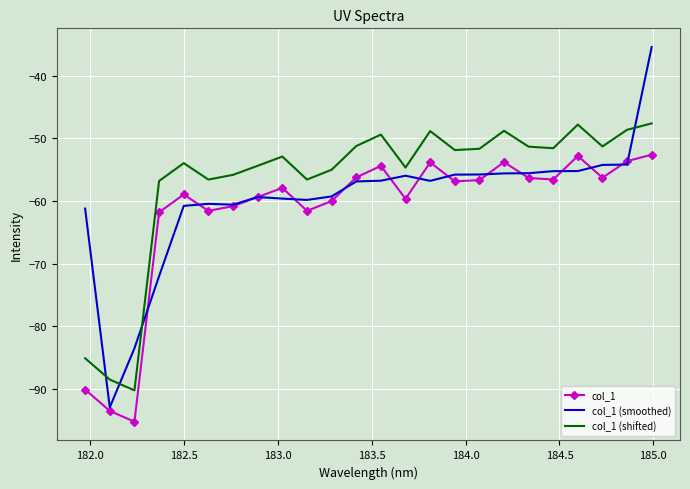

Rank the series by their average value, from highest to lowest.

col_1 (shifted), col_1 (smoothed), col_1